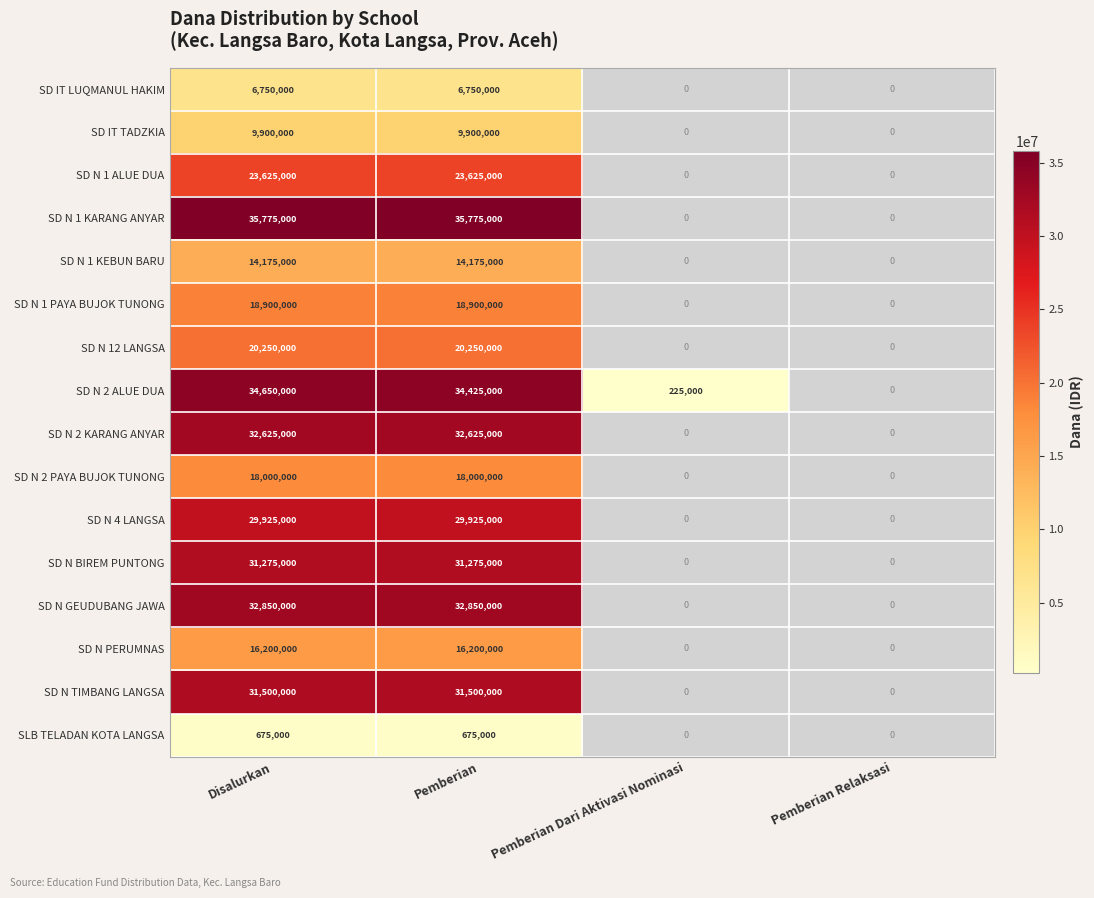

Count the SD N 4 LANGSA values in the range 0 to 29925000.

4